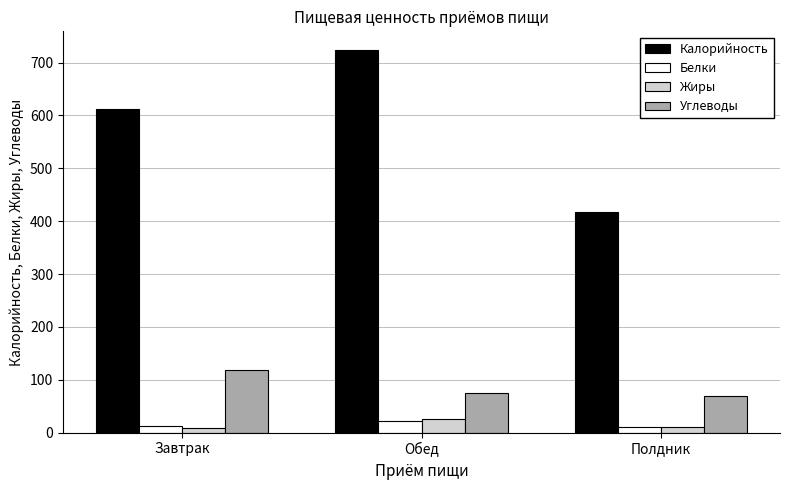

What is the sum of the Углеводы values at Обед and Завтрак?

194.7